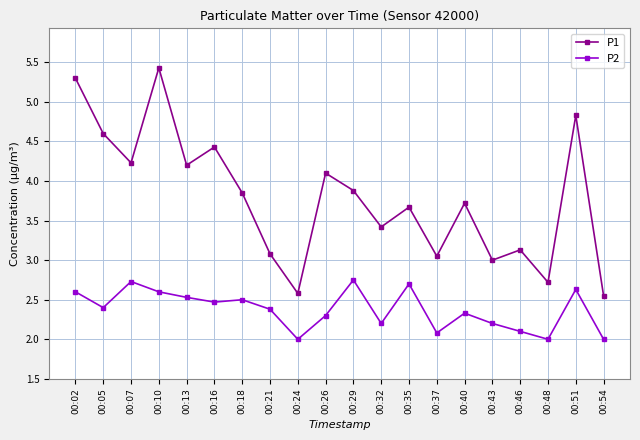

What is the value of the P2 point at the 1st from the left?

2.6